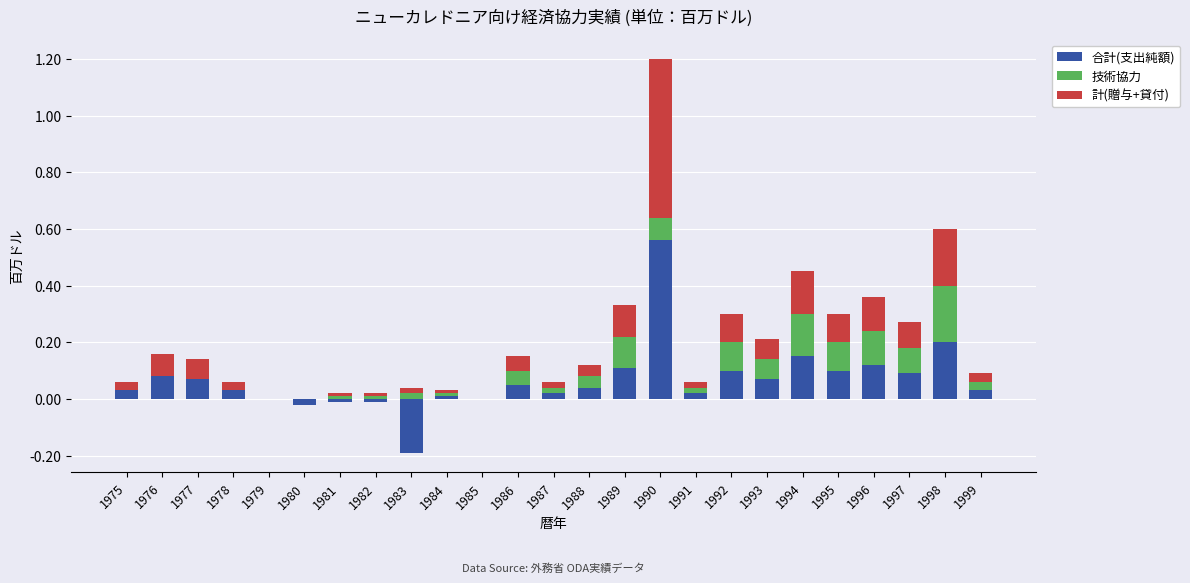

How many negative values does the 合計(支出純額) series have?

4